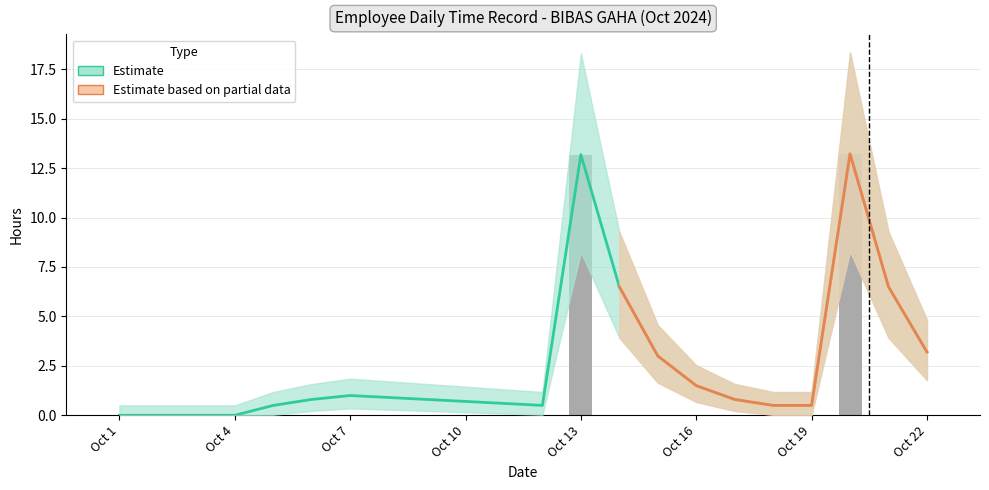

At how many categories does at least one series exceed 10?

2